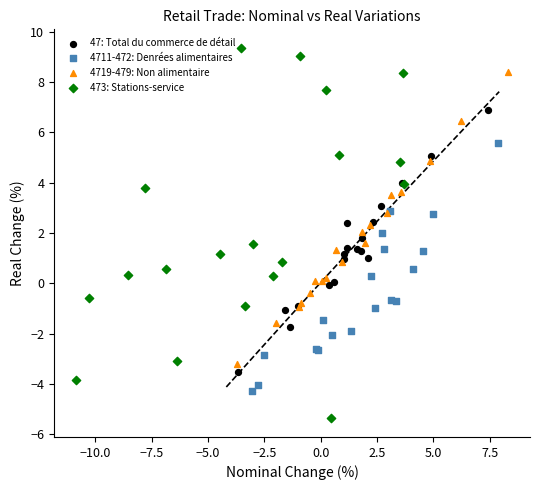

Which series reaches the minimum Y coordinate?

473: Stations-service